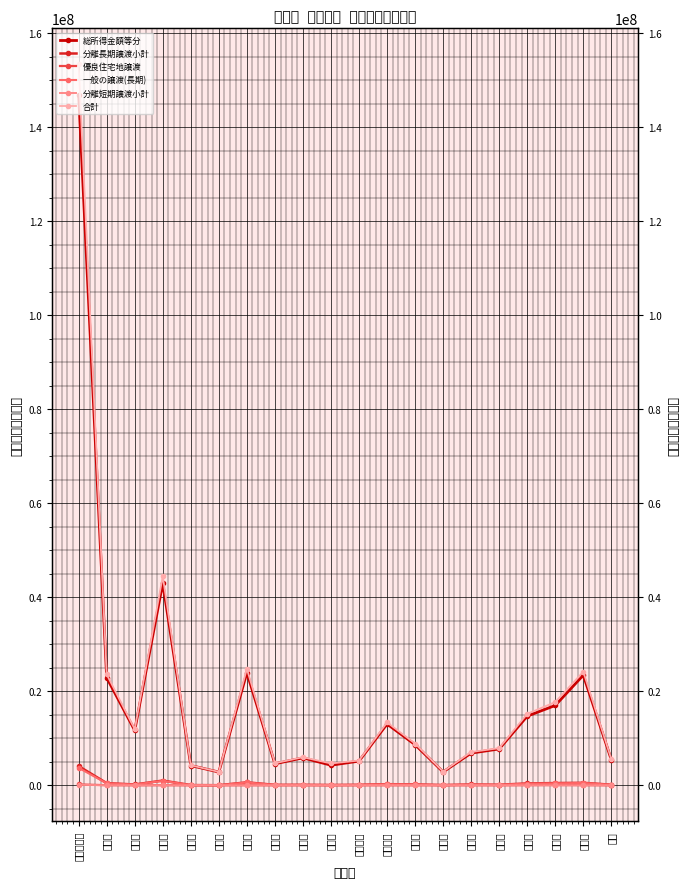

In 分離短期譲渡小計, how many points are lower than both neighbors (excluding endpoints)?

5